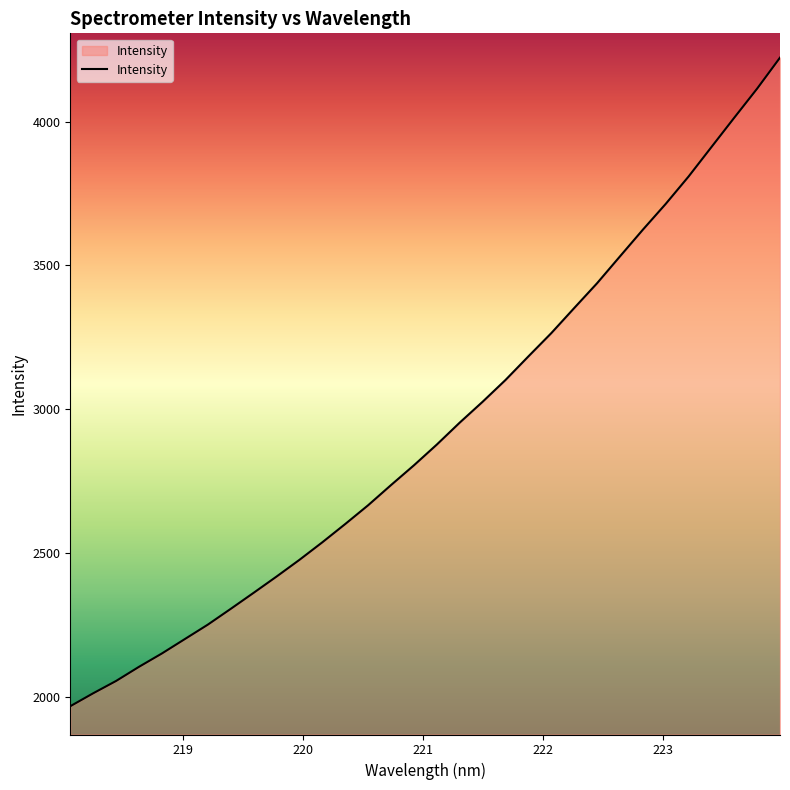

What is the smallest value displayed?

1967.2